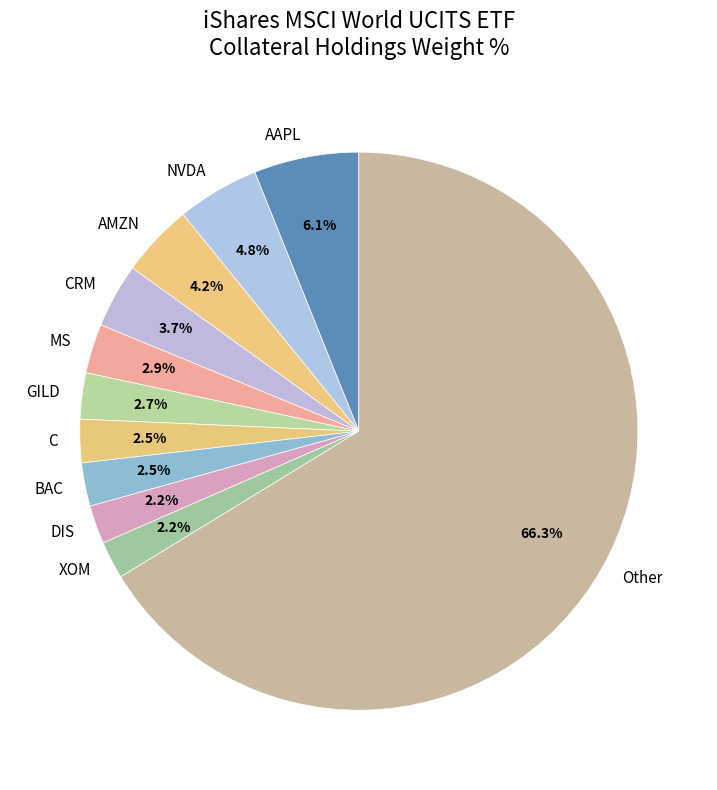

Is it true that Other is 66% of the pie?

True